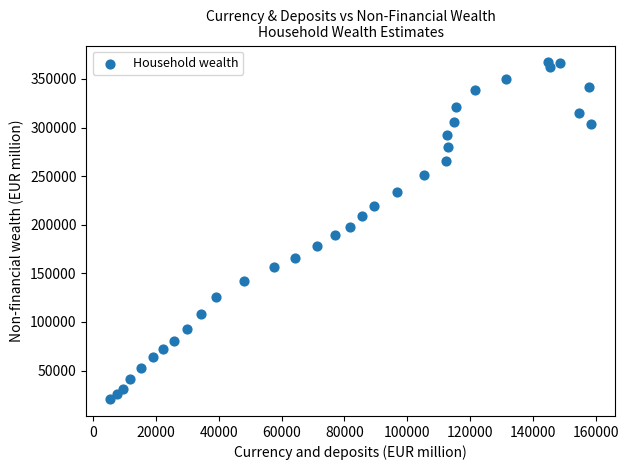

What is the range of X values (max minus min)?

153096.9